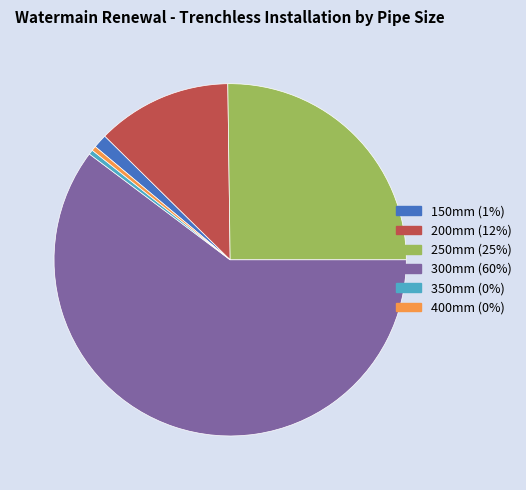

Do 300mm (60%) and 400mm (0%) together represent more than half of the pie?

Yes